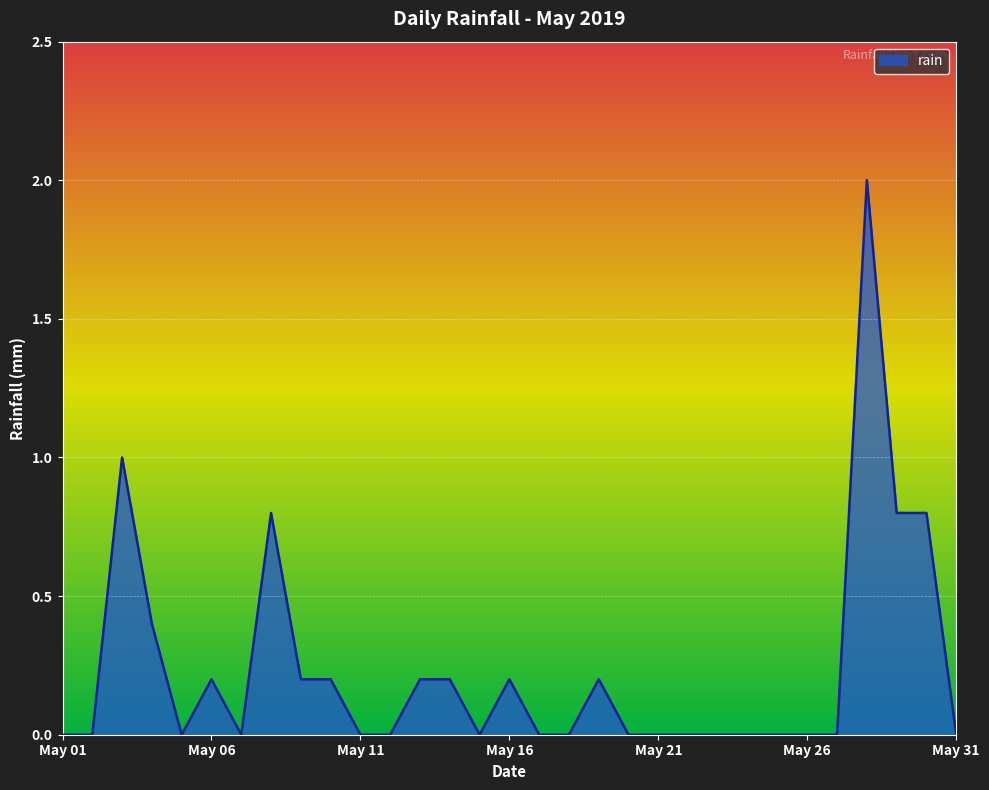

Reading left to right, extract all data points from this chart.

0.0	0.0	1.0	0.4	0.0	0.2	0.0	0.8	0.2	0.2	0.0	0.0	0.2	0.2	0.0	0.2	0.0	0.0	0.2	0.0	0.0	0.0	0.0	0.0	0.0	0.0	0.0	2.0	0.8	0.8	0.0